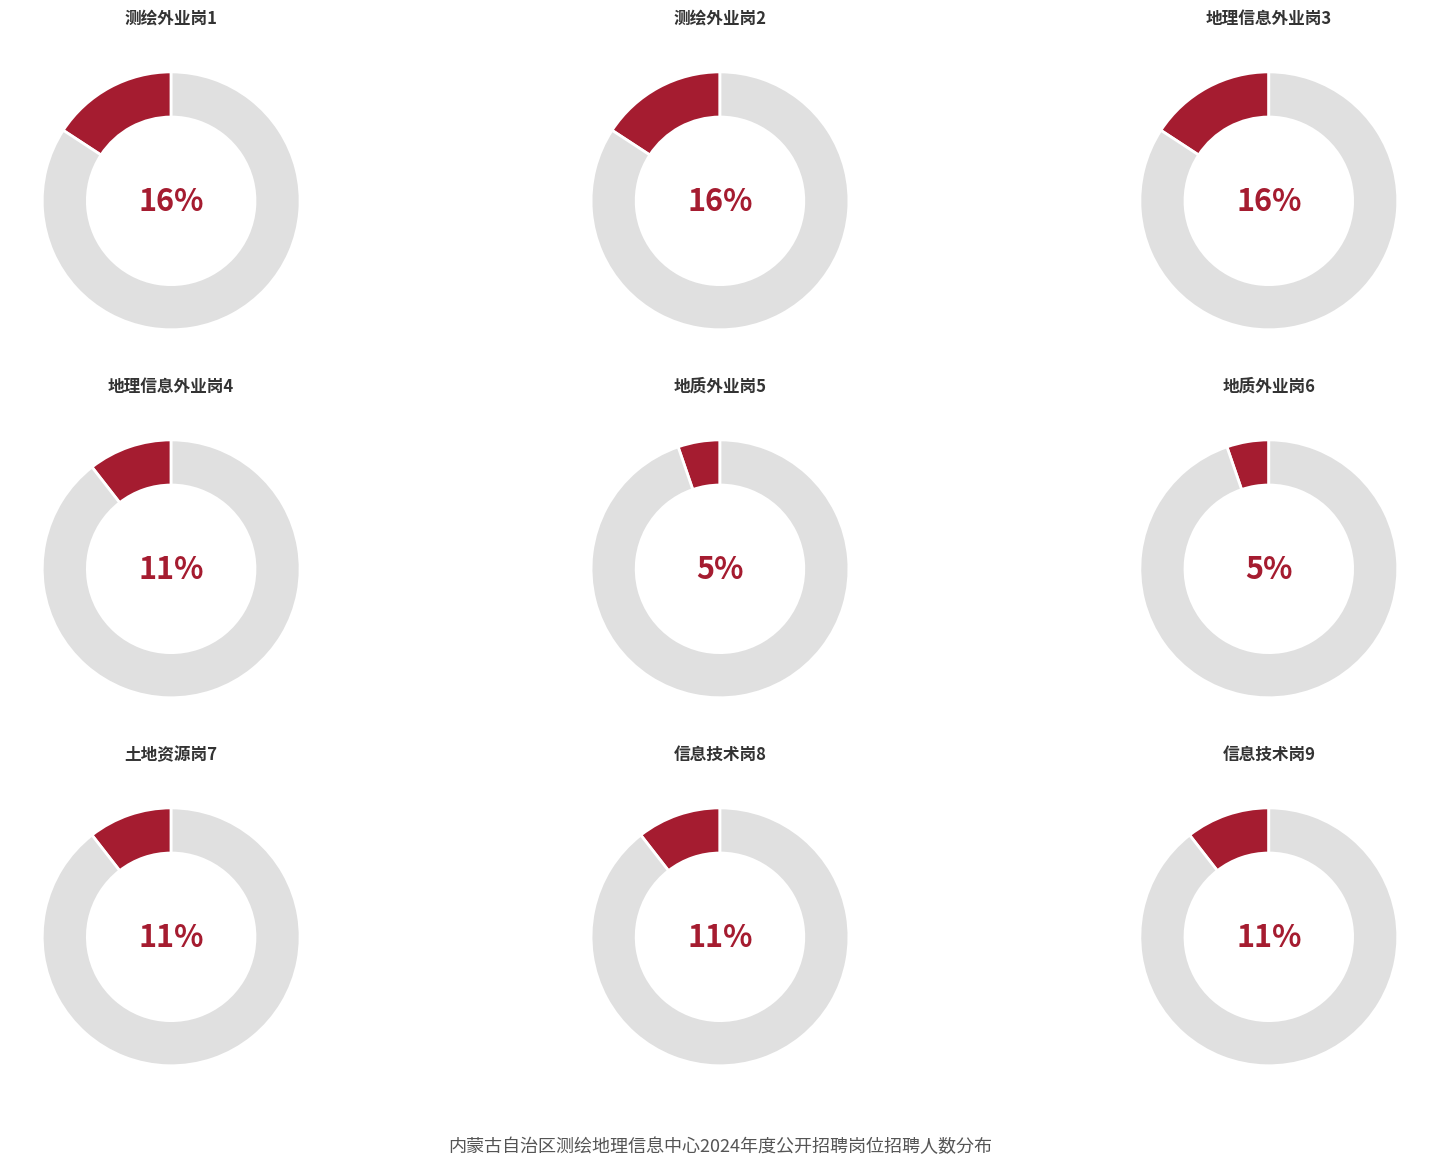

What percentage do 测绘外业岗2 and 信息技术岗9 together represent?

26.3%